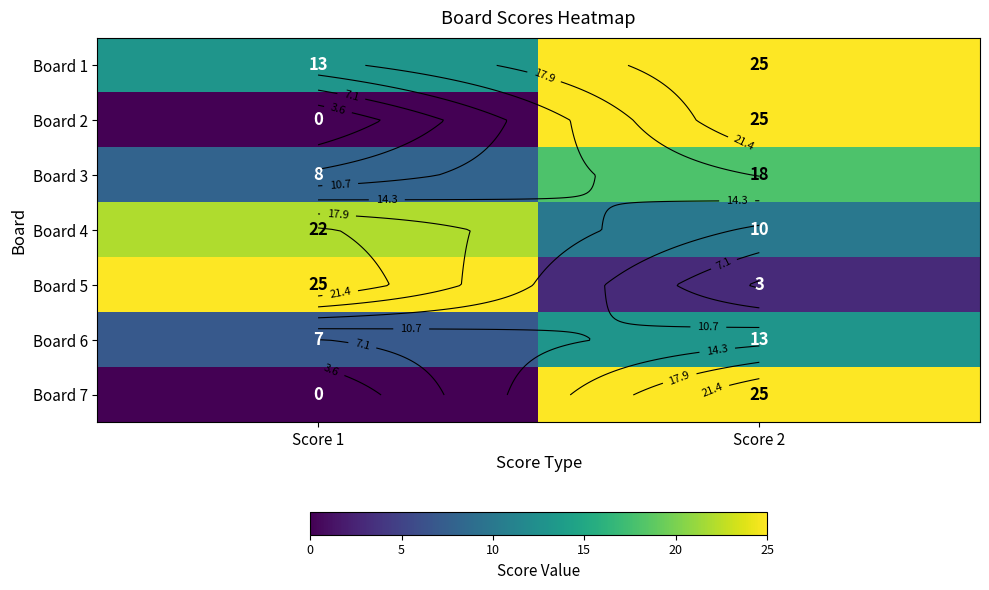

Which category has the lowest value across all series?

Score 1